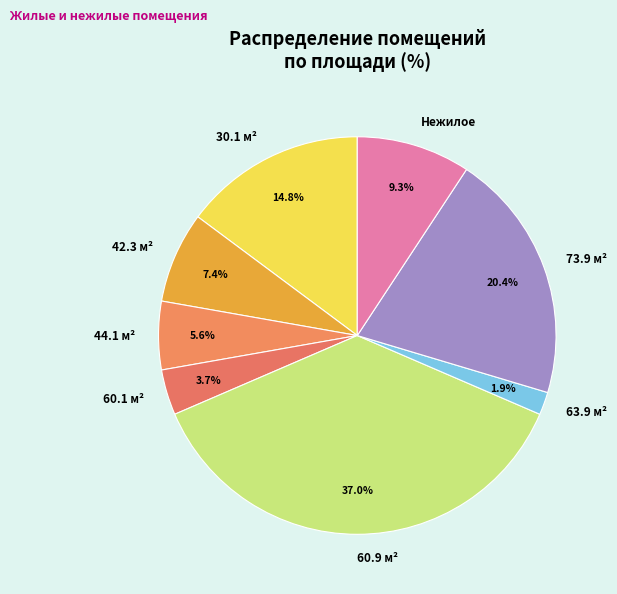

Count the number of slices in the pie.

8